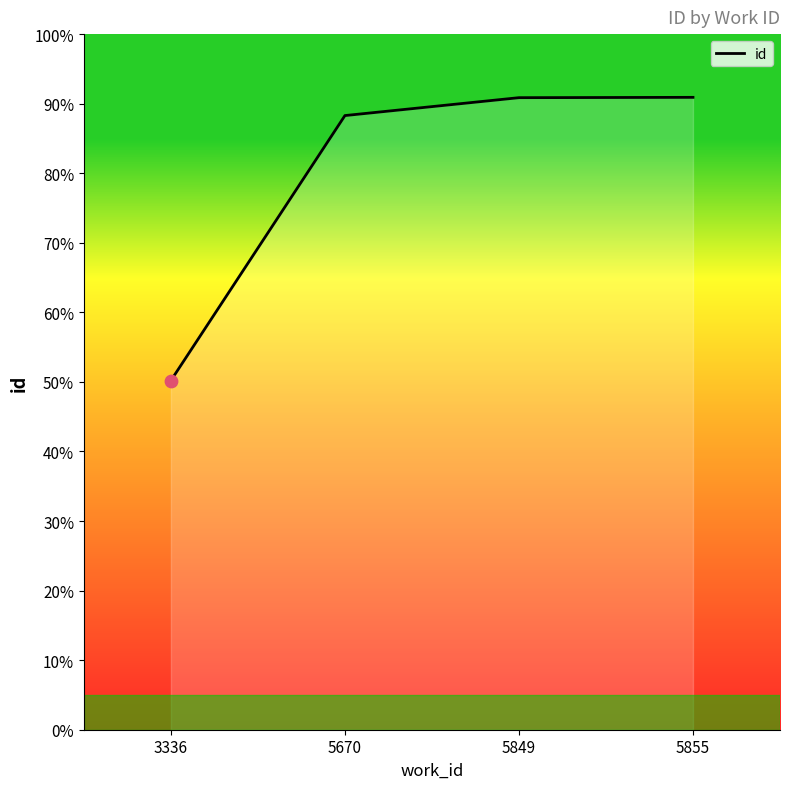

Approximately how many times larger is the value at 5849 compared to 5670?

1.0